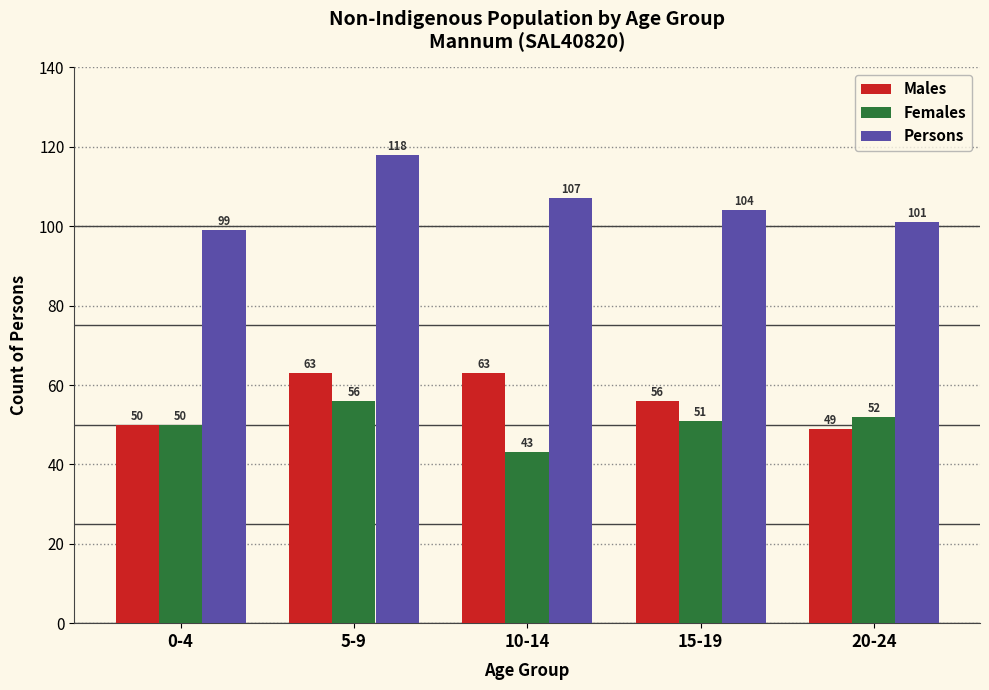

Reading left to right, list all the values displayed in this chart.

Males: 50	63	63	56	49
Females: 50	56	43	51	52
Persons: 99	118	107	104	101